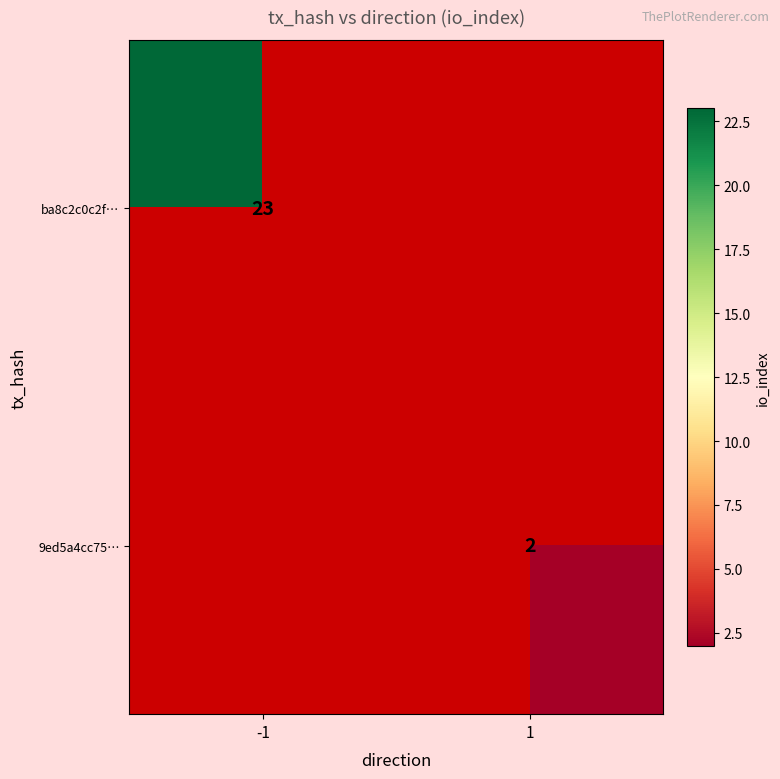

The 9ed5a4cc75… series shows 2 at 1. True or false?

True